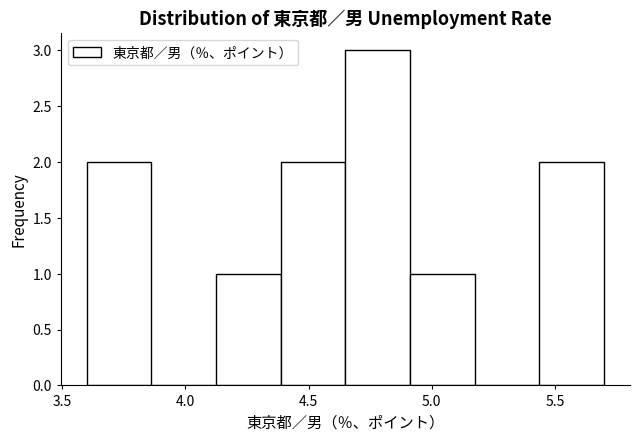

Reading left to right, transcribe this chart: for each bar, give the range it covers on the x-axis and its height. Neither the bar edges nor the heights are printed on the chart, so give them approximately, as read against the axes.

3.60 to 3.85: 2
3.85 to 4.15: 0
4.15 to 4.40: 1
4.40 to 4.65: 2
4.65 to 4.90: 3
4.90 to 5.20: 1
5.20 to 5.45: 0
5.45 to 5.70: 2